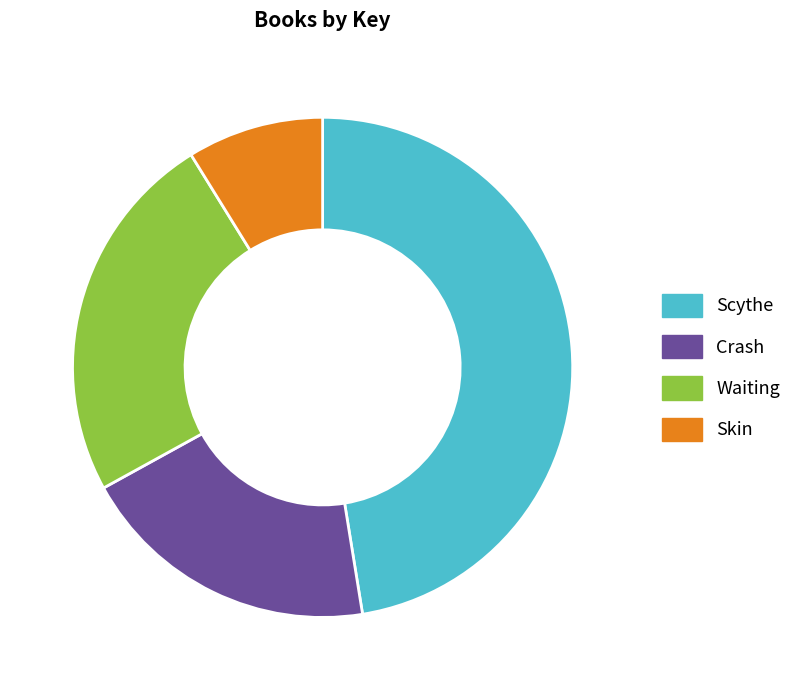

Rank the categories by value from lowest to highest.

Skin, Crash, Waiting, Scythe